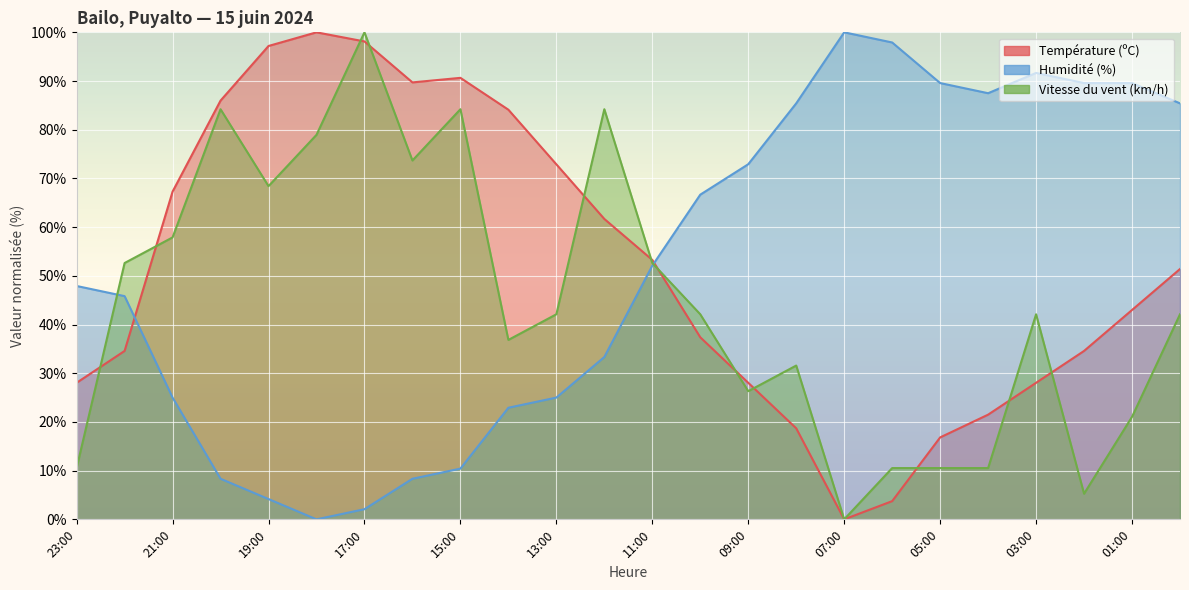

At 04:00, list the series in order from smallest to largest.

Vitesse du vent (km/h), Température (ºC), Humidité (%)